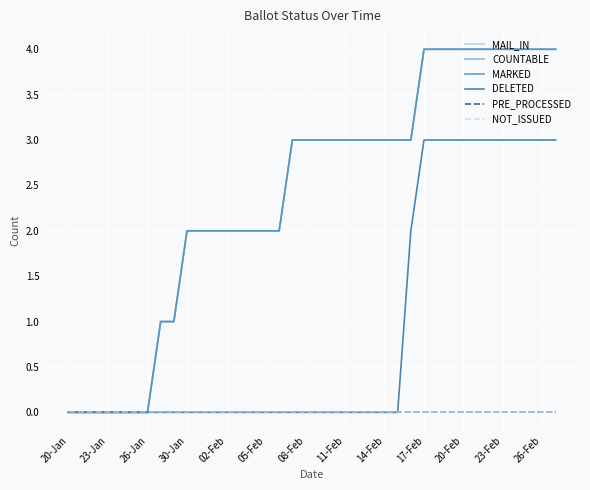

True or false: MARKED and PRE_PROCESSED intersect in this chart.

False